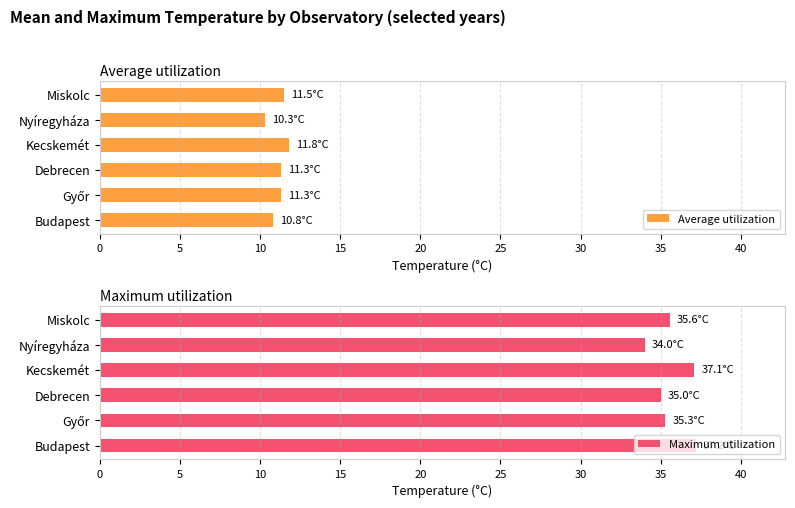

What is the difference between the maximum and minimum values in the Average utilization series?

1.5